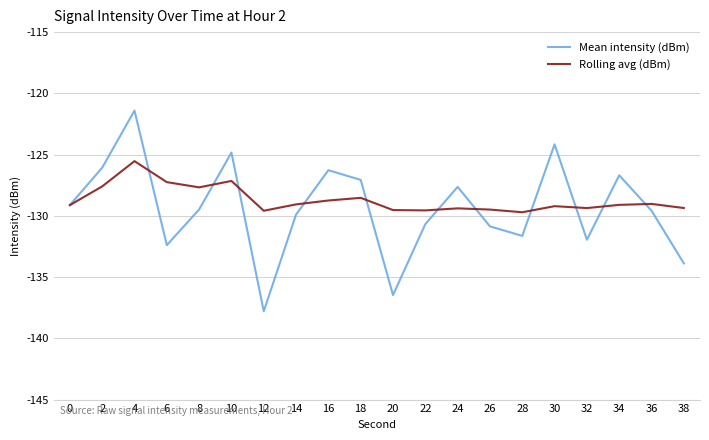

Is this an area chart (filled region under the line)?

No